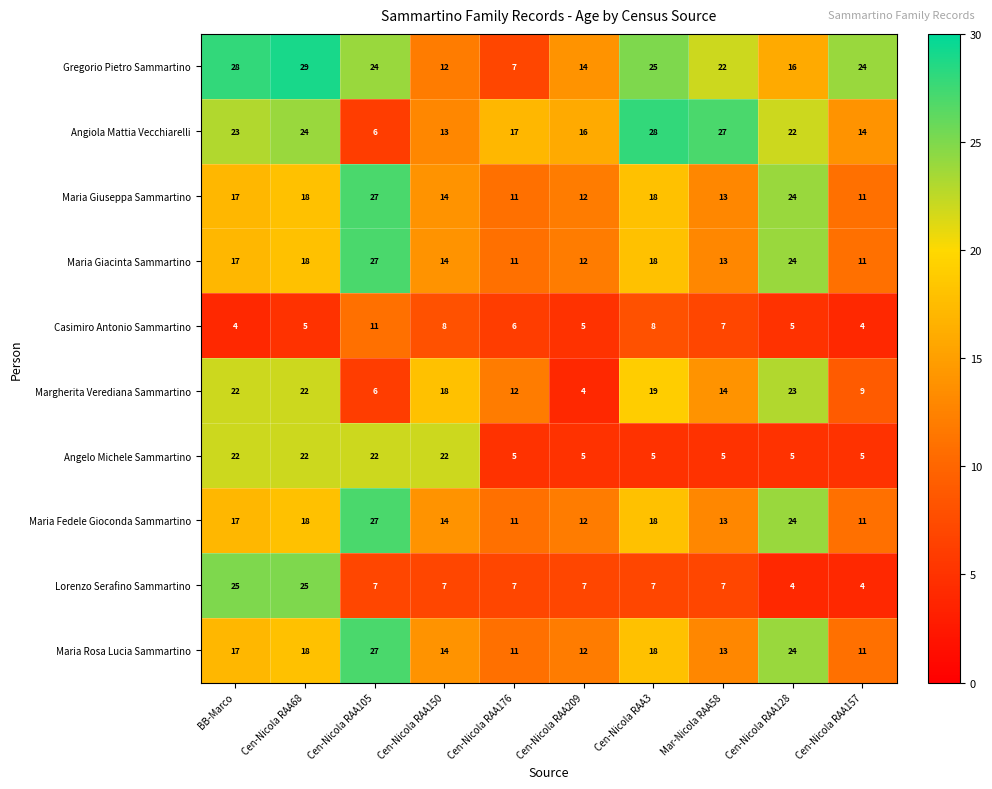

Rank the categories by Angiola Mattia Vecchiarelli value from lowest to highest.

Cen-Nicola RAA105, Cen-Nicola RAA150, Cen-Nicola RAA157, Cen-Nicola RAA209, Cen-Nicola RAA176, Cen-Nicola RAA128, BB-Marco, Cen-Nicola RAA68, Mar-Nicola RAA58, Cen-Nicola RAA3